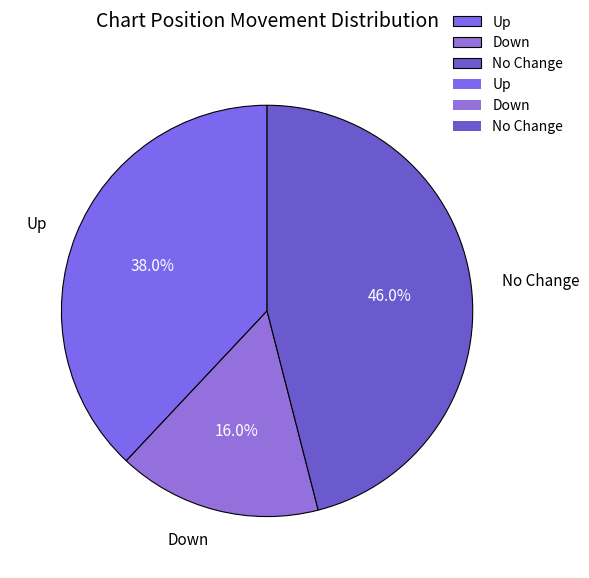

How many slices are in this pie chart?

3